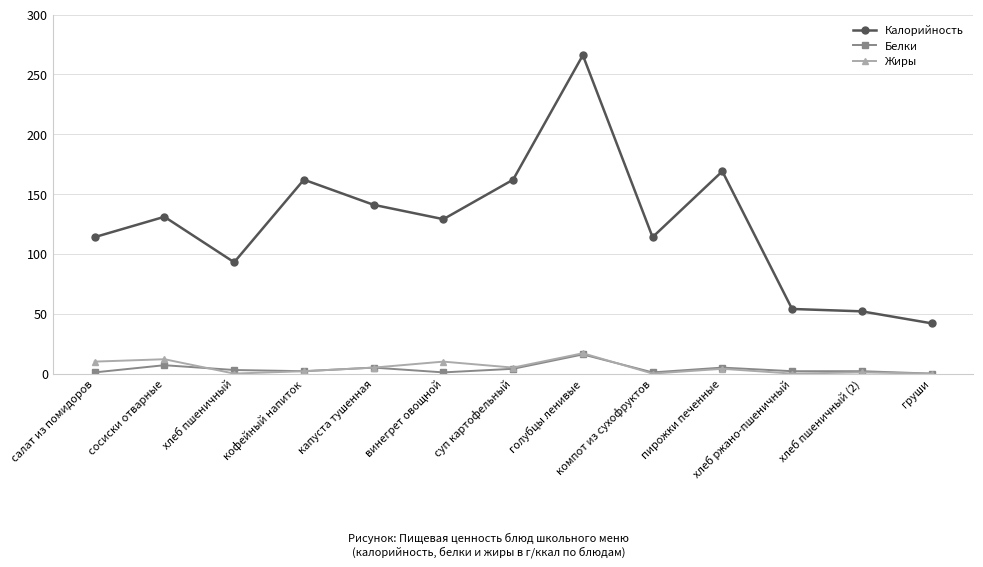

The Калорийность series shows 20 at хлеб ржано-пшеничный. True or false?

False